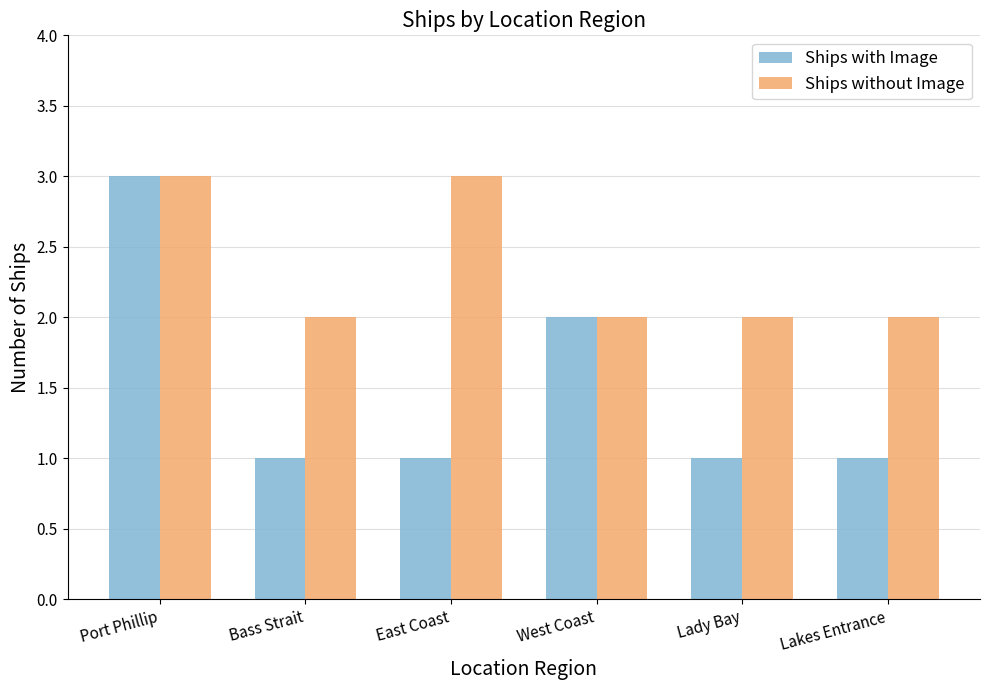

What is the difference between the Ships with Image values at Lady Bay and Port Phillip?

2